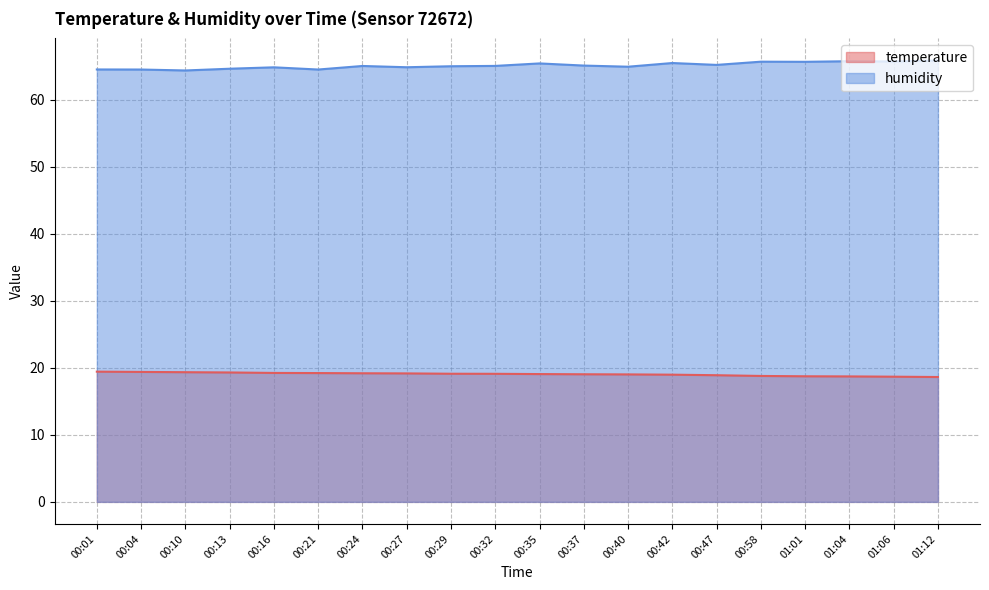

Rank the series by their maximum value, from lowest to highest.

temperature, humidity